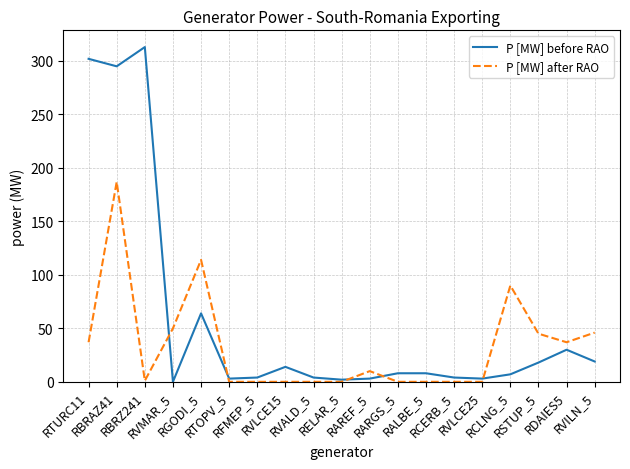

Which series changed the most between RVMAR_5 and RARGS_5?

P [MW] after RAO